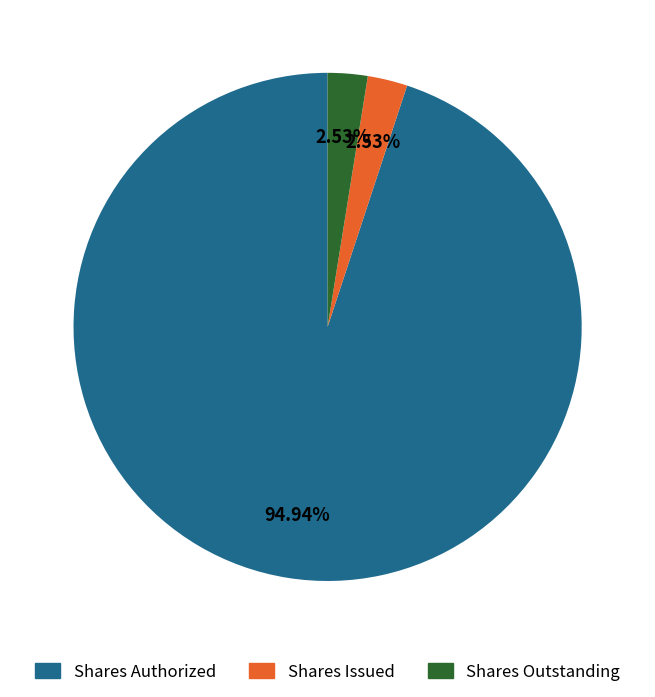

What is the majority slice?

Shares Authorized